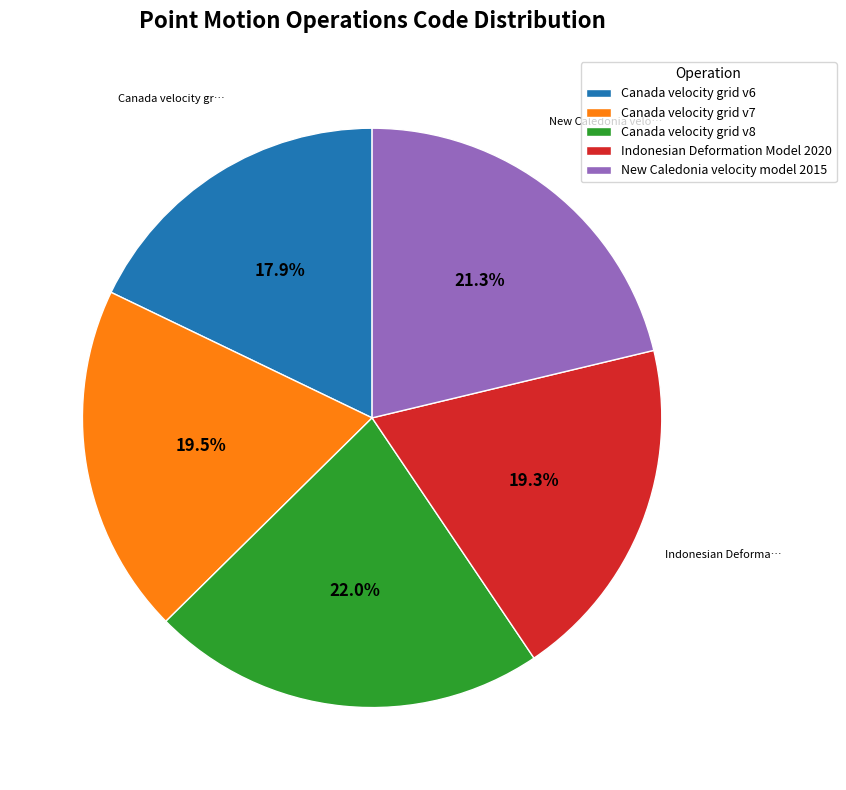

Which slice is the largest?

Canada velocity grid v8